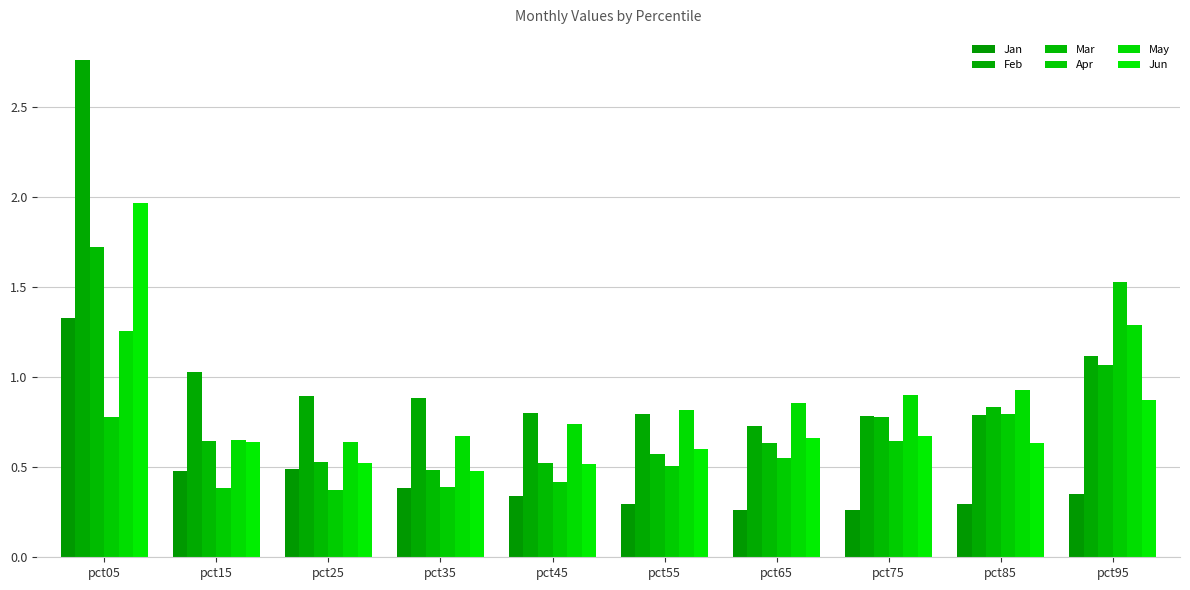

How many data points does each series have?

10